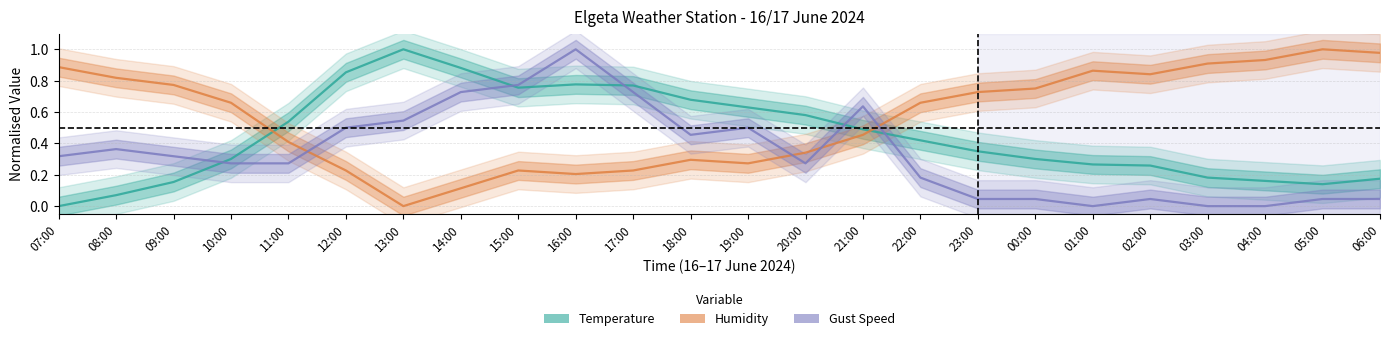

What is the difference between the maximum and minimum values in the Temperature series?

1.0